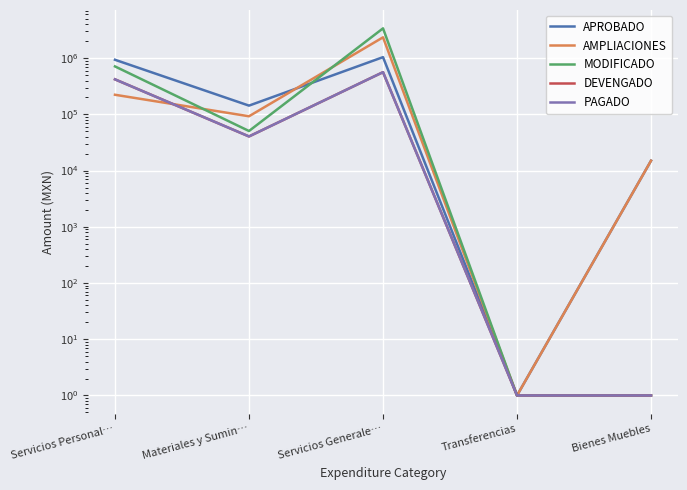

Rank the series by their maximum value, from lowest to highest.

DEVENGADO, PAGADO, APROBADO, AMPLIACIONES, MODIFICADO